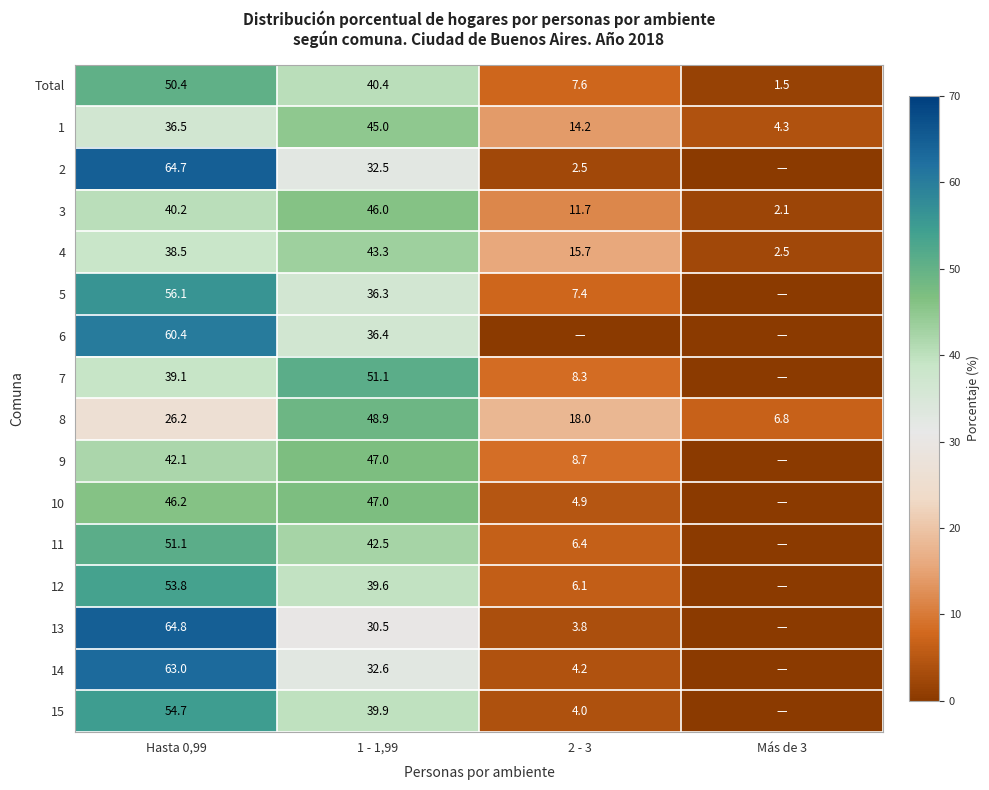

Which category has the lowest value in the 1 series?

Más de 3